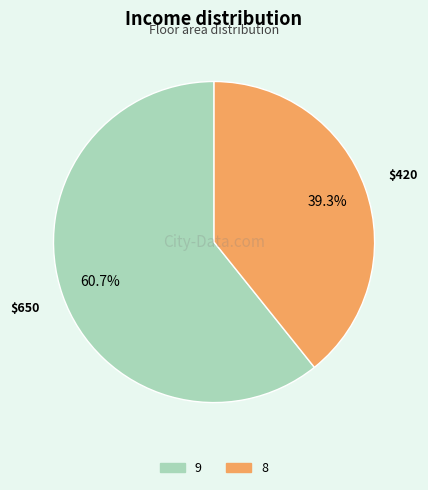

What is the ratio of the value at 8 to the value at 9?

0.6